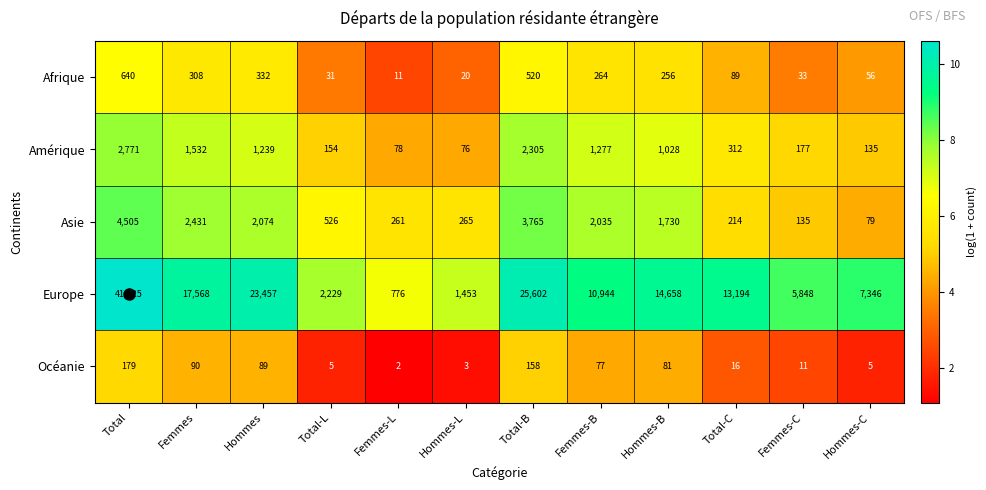

Which series changed the most between Total-B and Total-C?

Europe